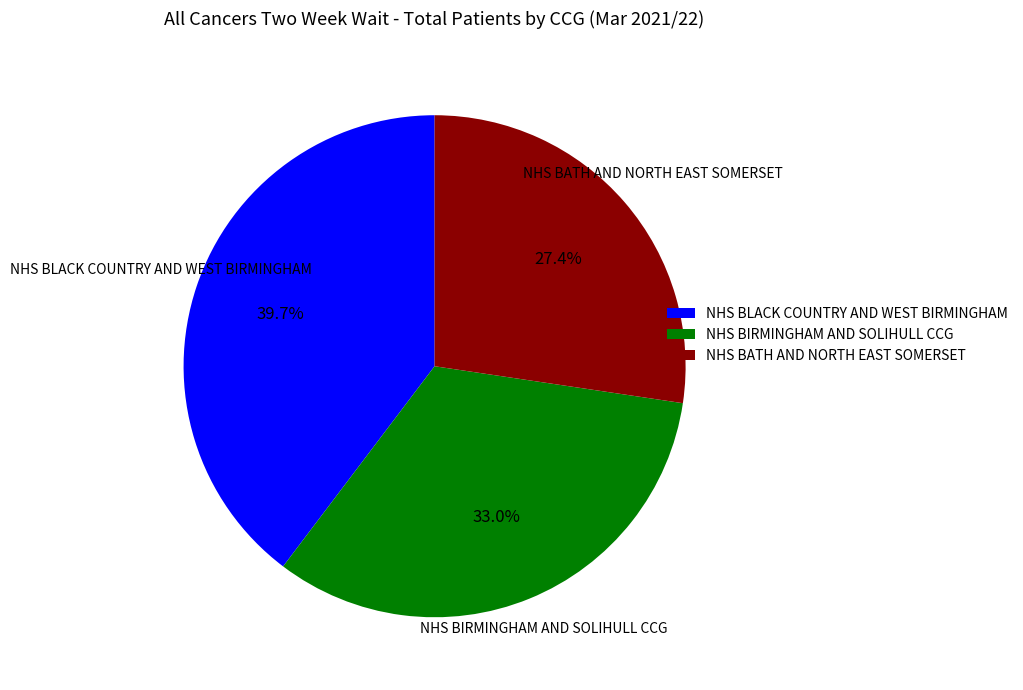

Rank the categories by value from lowest to highest.

NHS BATH AND NORTH EAST SOMERSET, NHS BIRMINGHAM AND SOLIHULL CCG, NHS BLACK COUNTRY AND WEST BIRMINGHAM